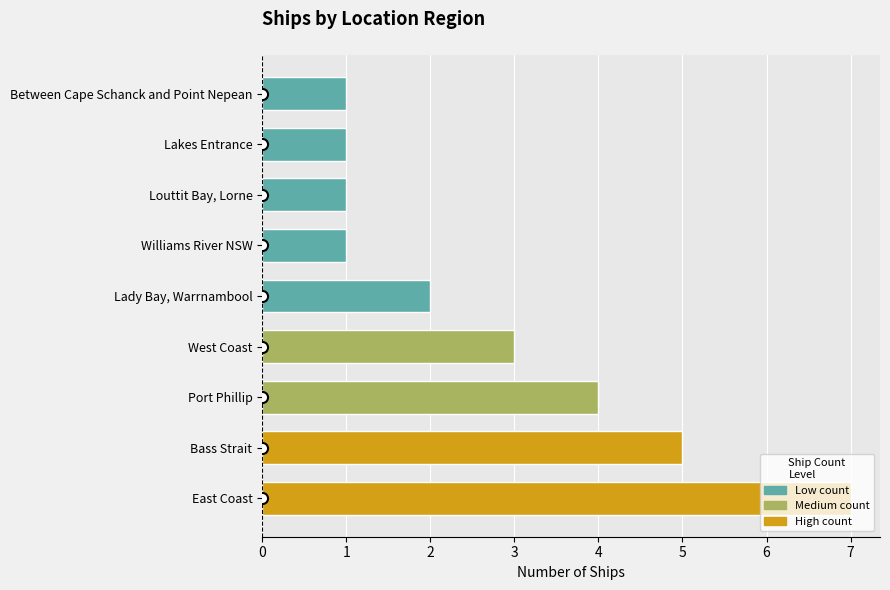

What is the maximum value shown in the chart?

7